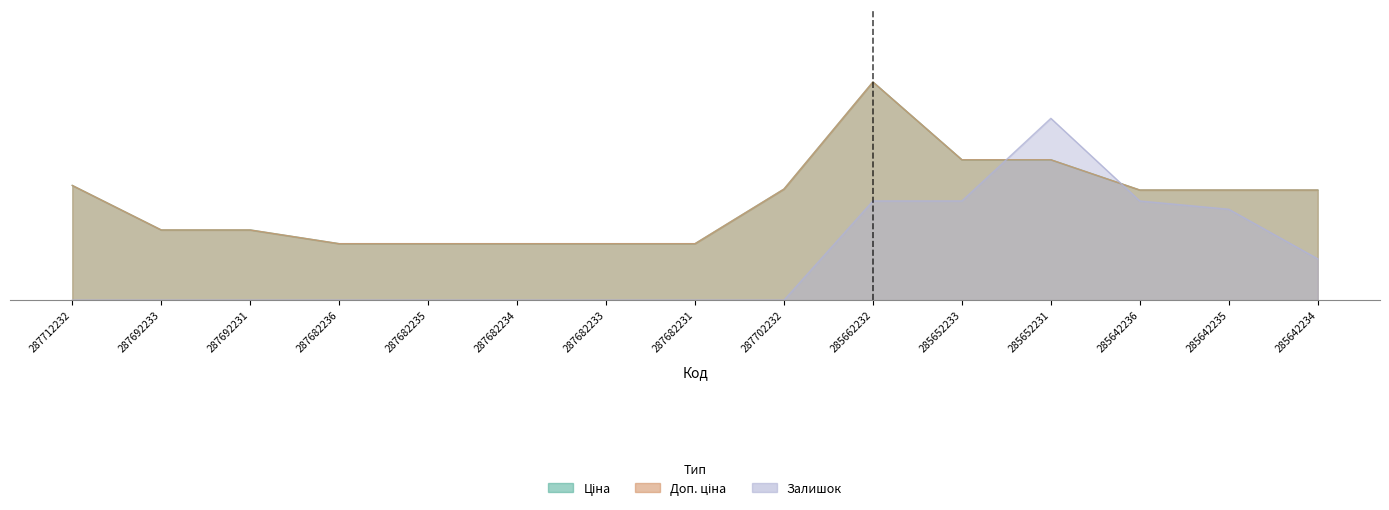

Rank the series at 287712232 from highest to lowest value.

Ціна, Доп. ціна, Залишок